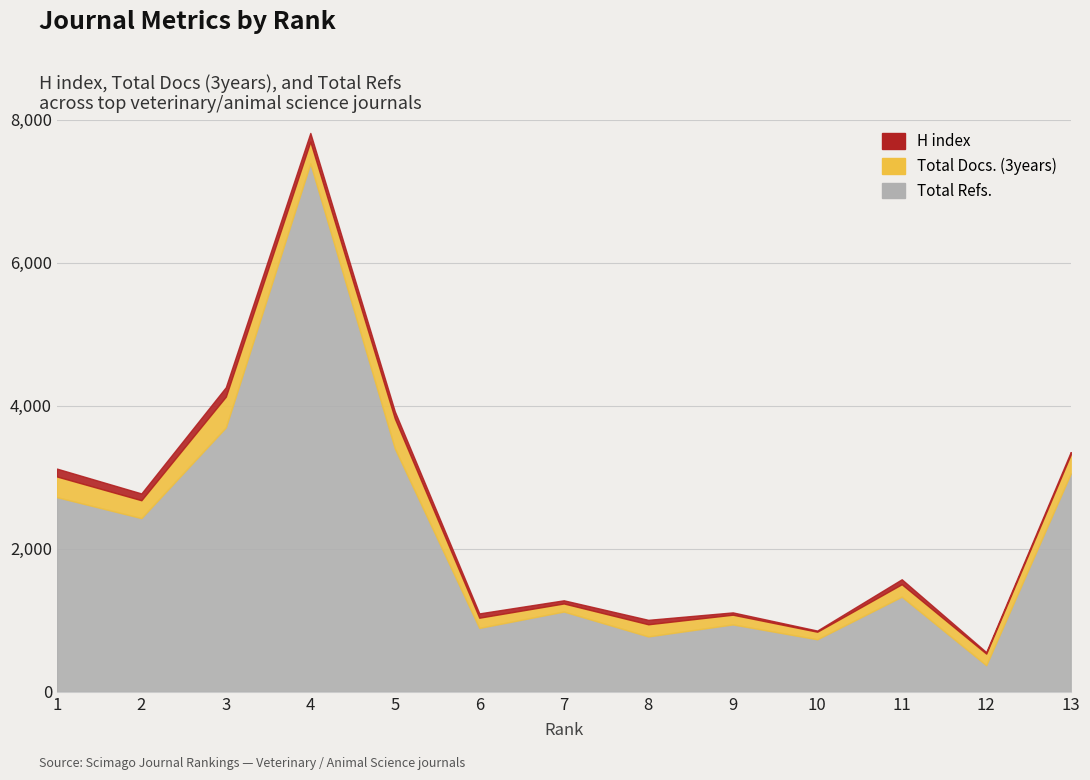

At which label does H index first exceed 62?

1